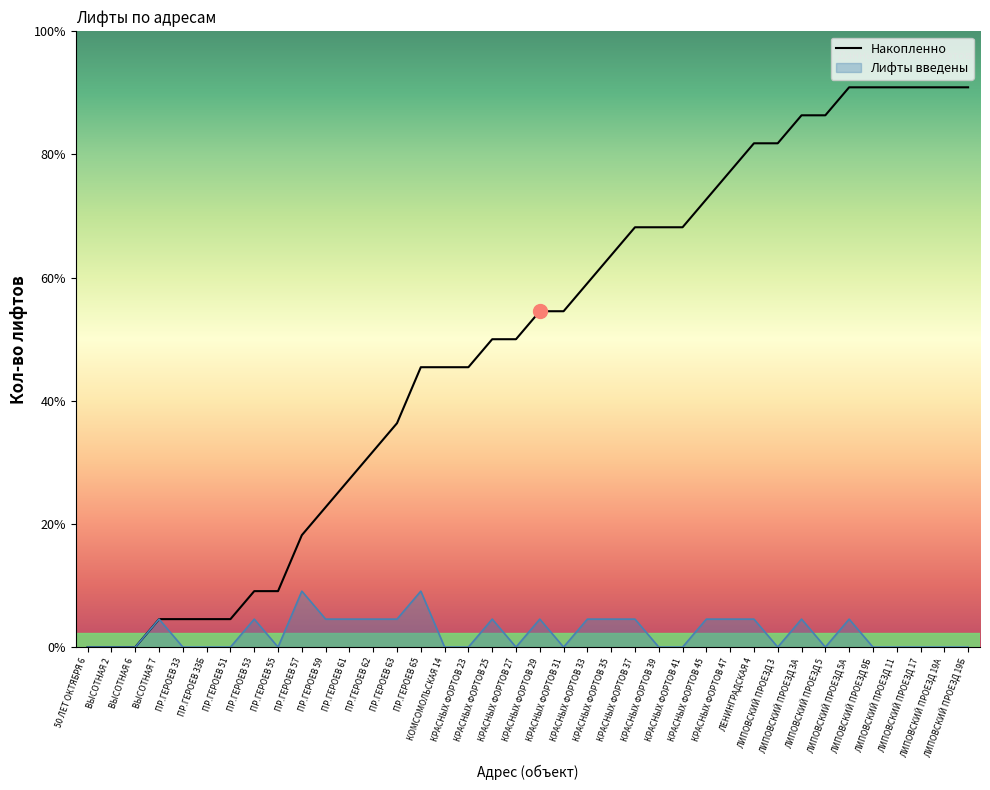

Which label corresponds to the smallest value in the chart?

50 ЛЕТ ОКТЯБРЯ 6